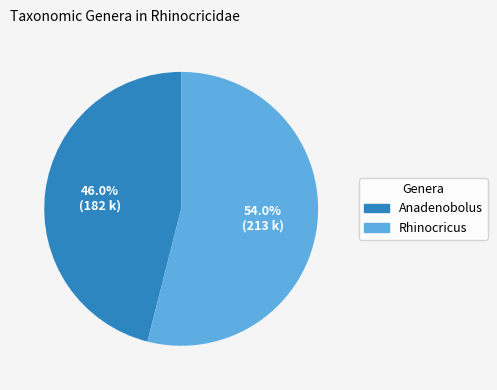

How many segments does this pie chart have?

2